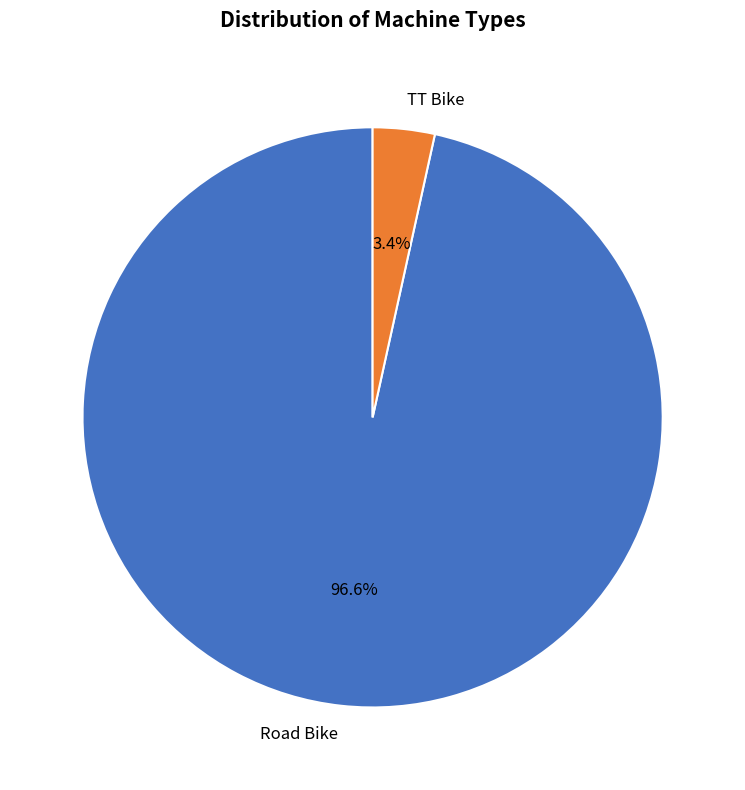

What percentage is the Road Bike slice, to the nearest percent?

97%